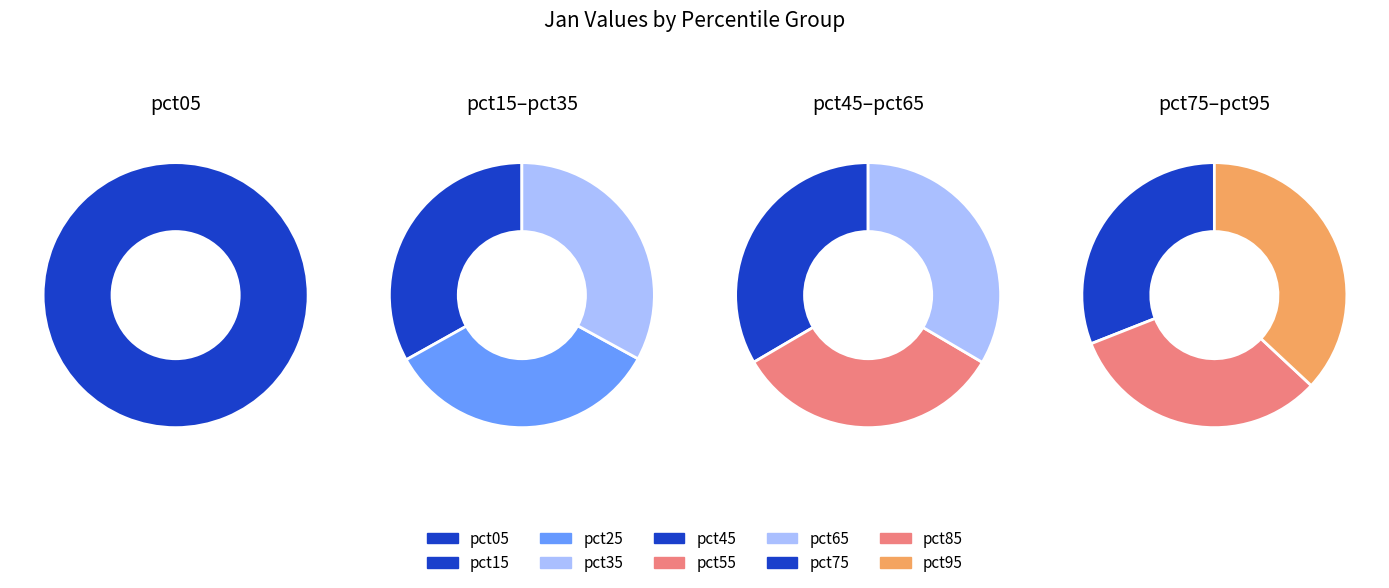

To the nearest percent, what portion does pct45 represent?

9%